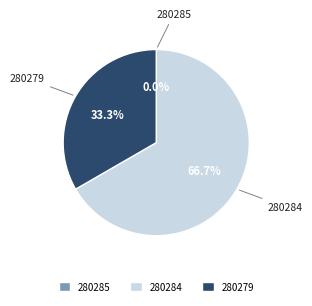

True or false: 280279 accounts for 33% of the total.

True